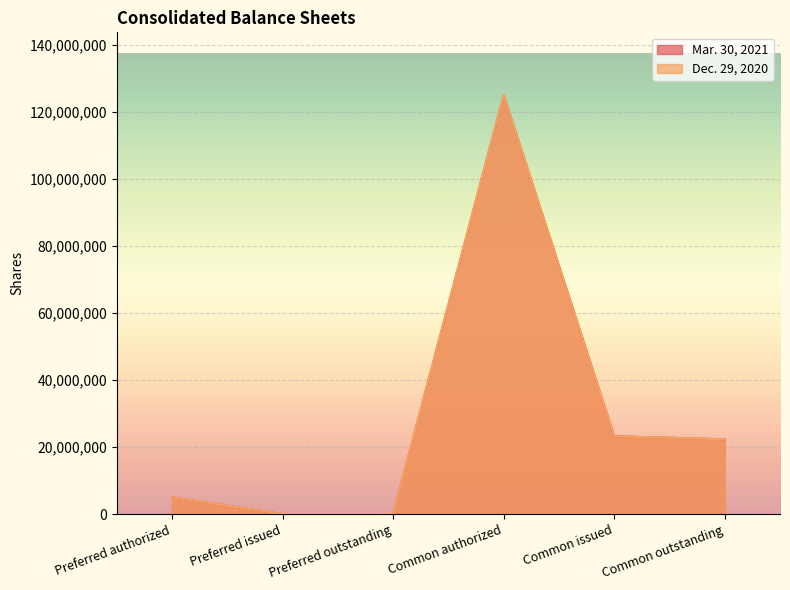

True or false: Mar. 30, 2021 and Dec. 29, 2020 cross at least once.

False